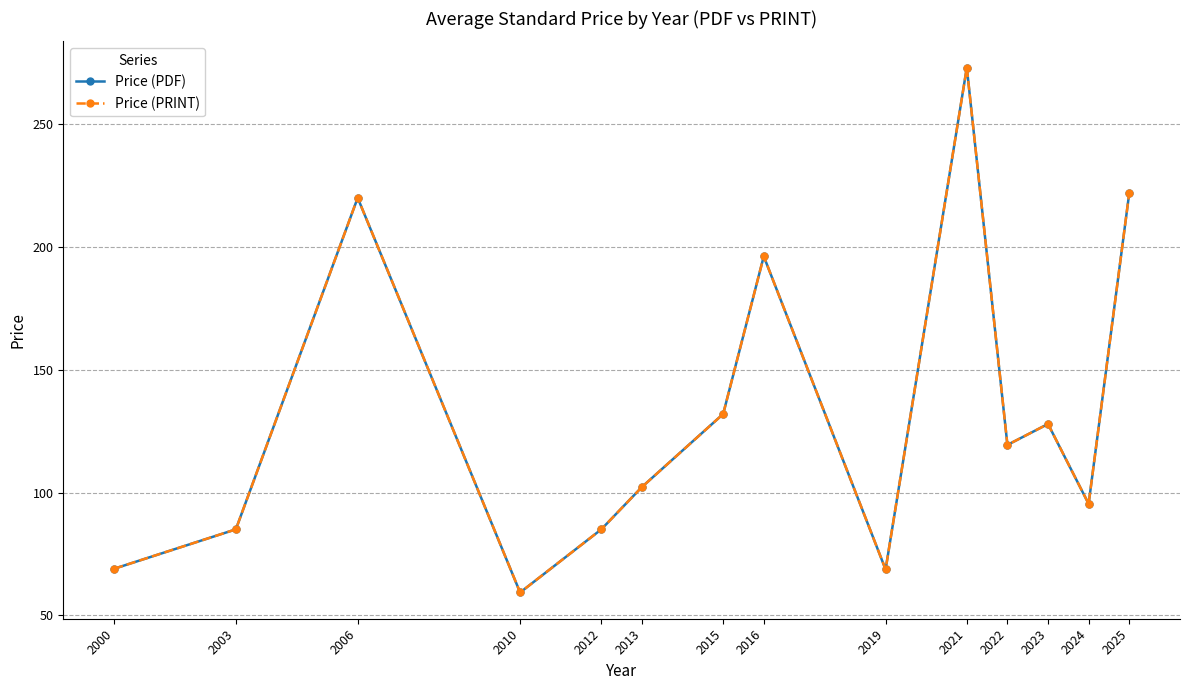

List the labels in order of Price (PRINT) value, smallest first.

2010, 2019, 2000, 2003, 2012, 2024, 2013, 2022, 2023, 2015, 2016, 2006, 2025, 2021